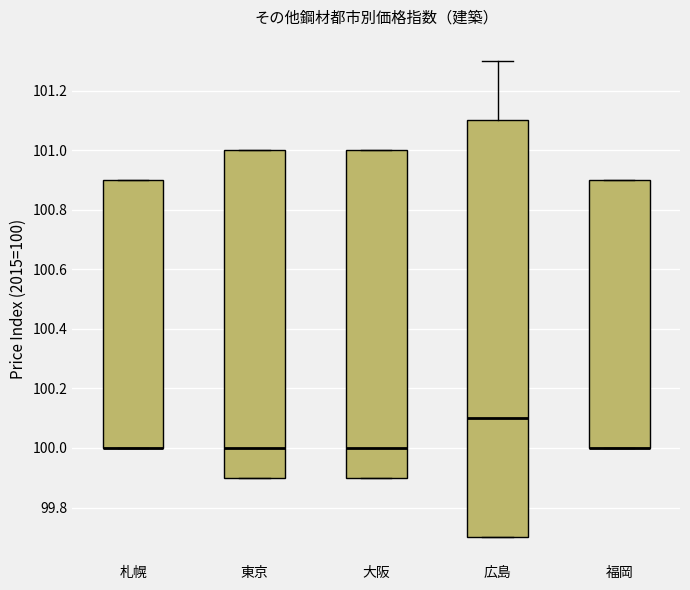

Reading left to right, transcribe this box plot: for each box, give where its median line is, the range the box spans, and where its two whiskers end, as read against the y-axis. The values are not printed on the chart, so give them approximately, as read against the axis.

札幌: median 100.0 (drawn on the box's lower edge), box 100.0 to 100.9, whiskers 100.0 to 100.9
東京: median 100.0, box 99.9 to 101.0, whiskers 99.9 to 101.0
大阪: median 100.0, box 99.9 to 101.0, whiskers 99.9 to 101.0
広島: median 100.1, box 99.7 to 101.1, whiskers 99.7 to 101.3
福岡: median 100.0 (drawn on the box's lower edge), box 100.0 to 100.9, whiskers 100.0 to 100.9